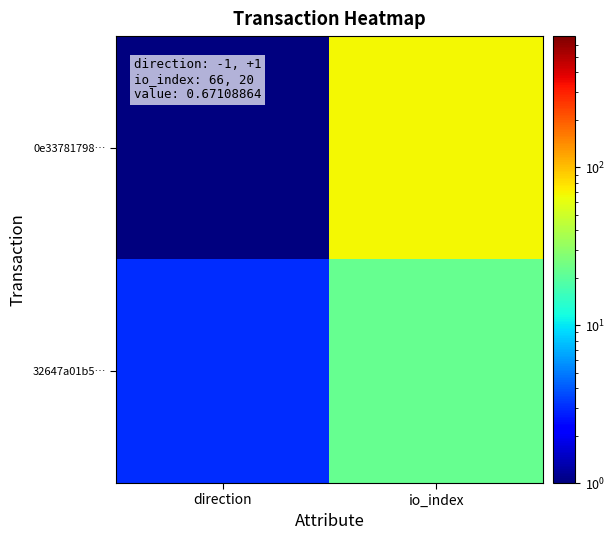

List the series in order of their overall mean, lowest first.

32647a01b5…, 0e33781798…